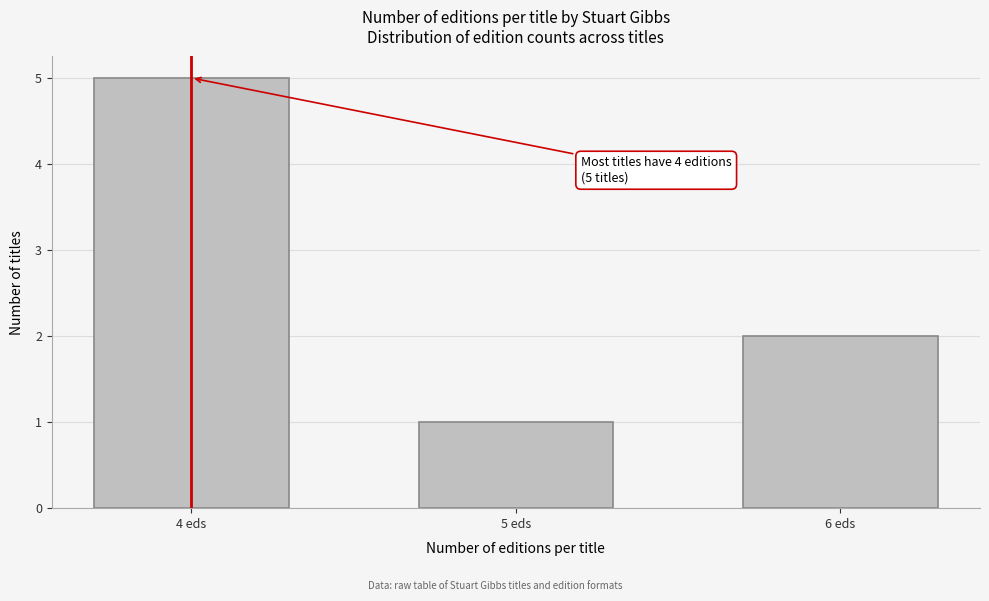

Reading left to right, transcribe all the data shown in this chart.

4 eds=5	5 eds=1	6 eds=2